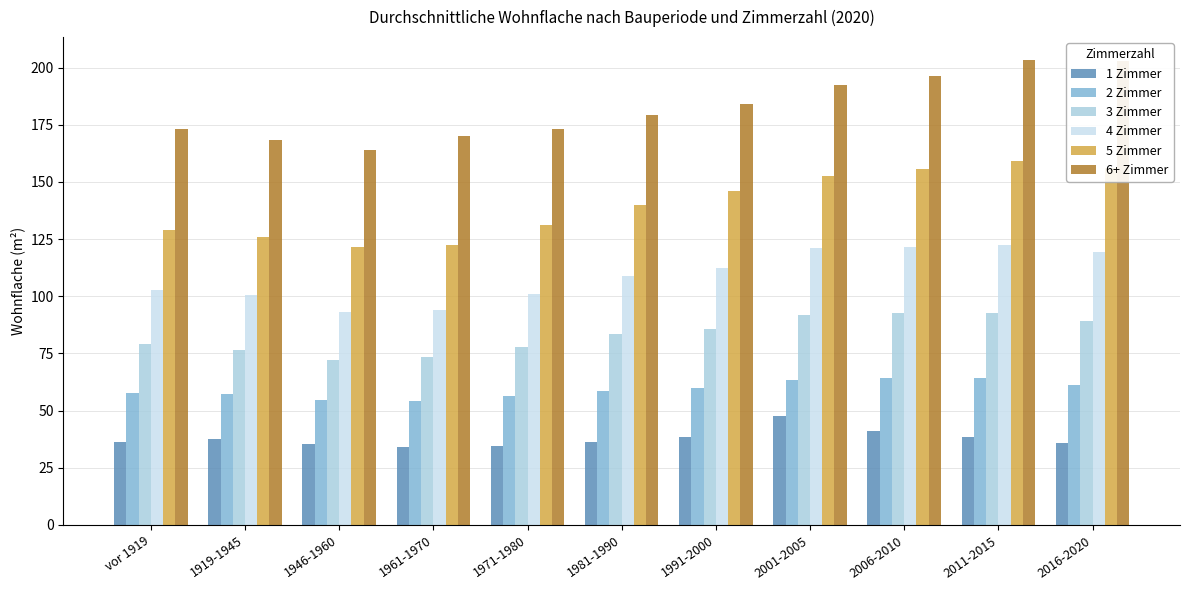

At how many categories does at least one series exceed 153?

11